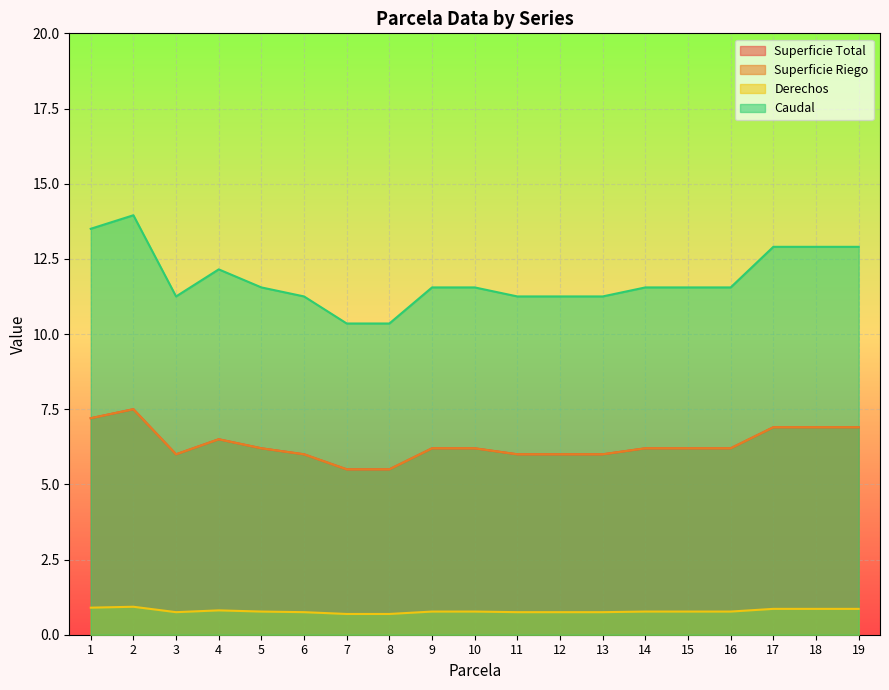

What is the difference between the Superficie Riego values at 1 and 18?

0.3